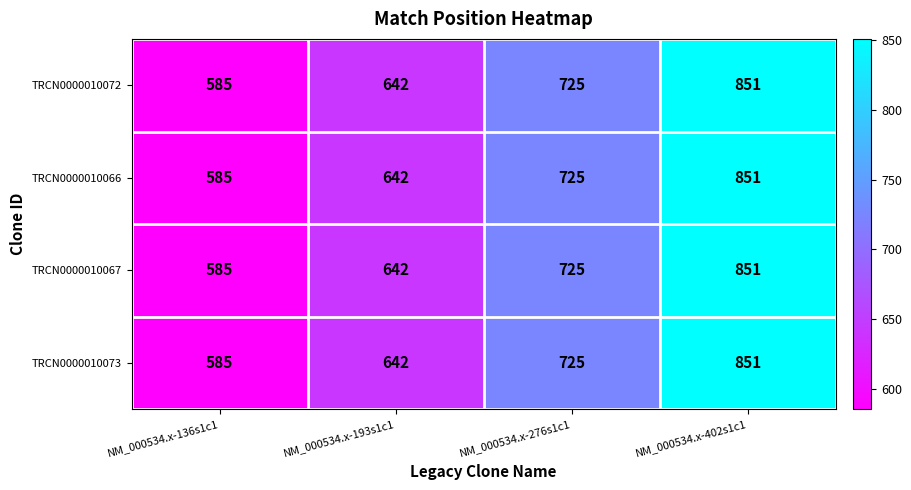

What is the average value of the TRCN0000010073 series?

701